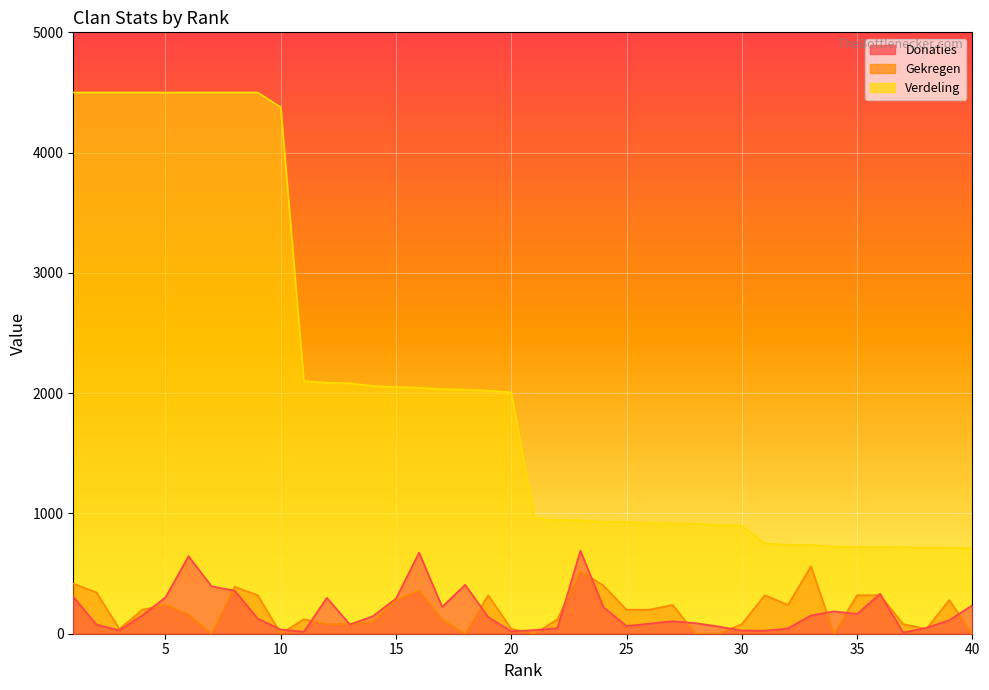

True or false: Donaties line and Verdeling line cross at least once.

False